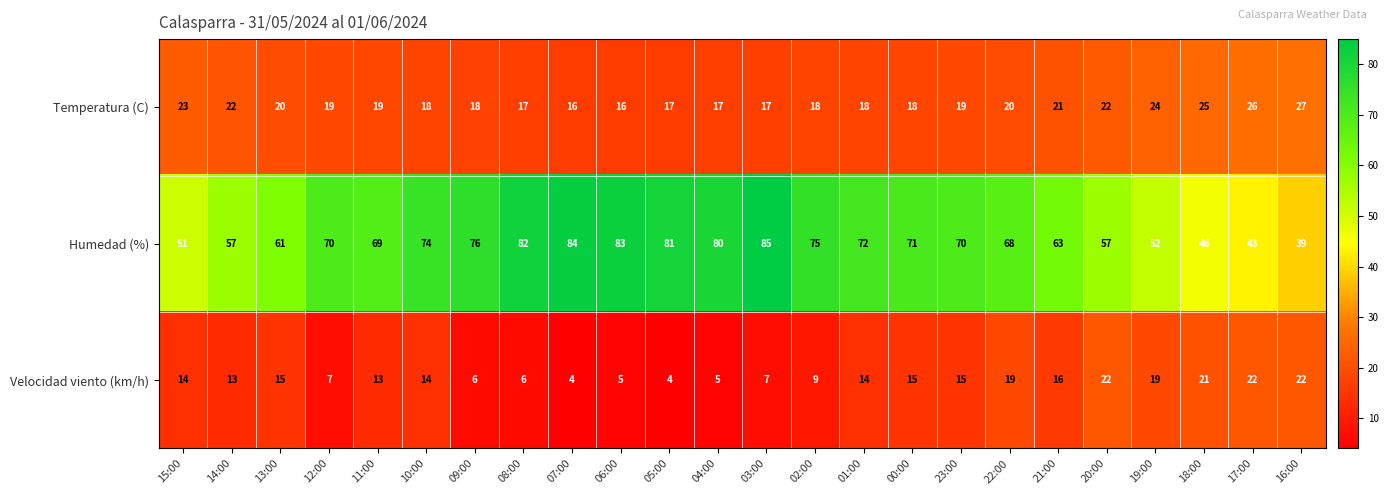

At 23:00, list the series in order from largest to smallest.

Humedad (%), Temperatura (C), Velocidad viento (km/h)